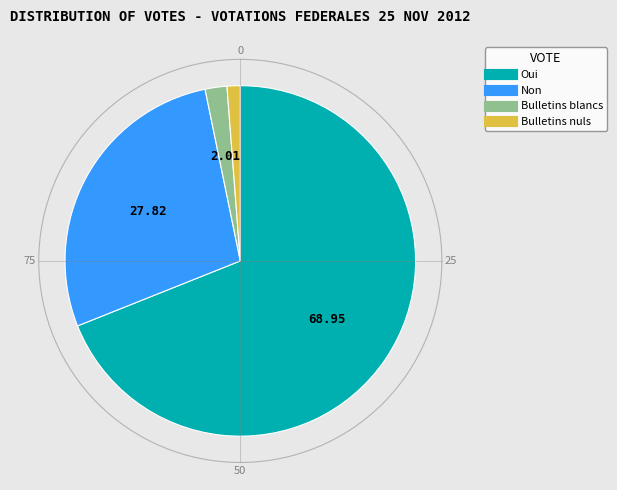

Which slice represents more than half of the pie?

Oui